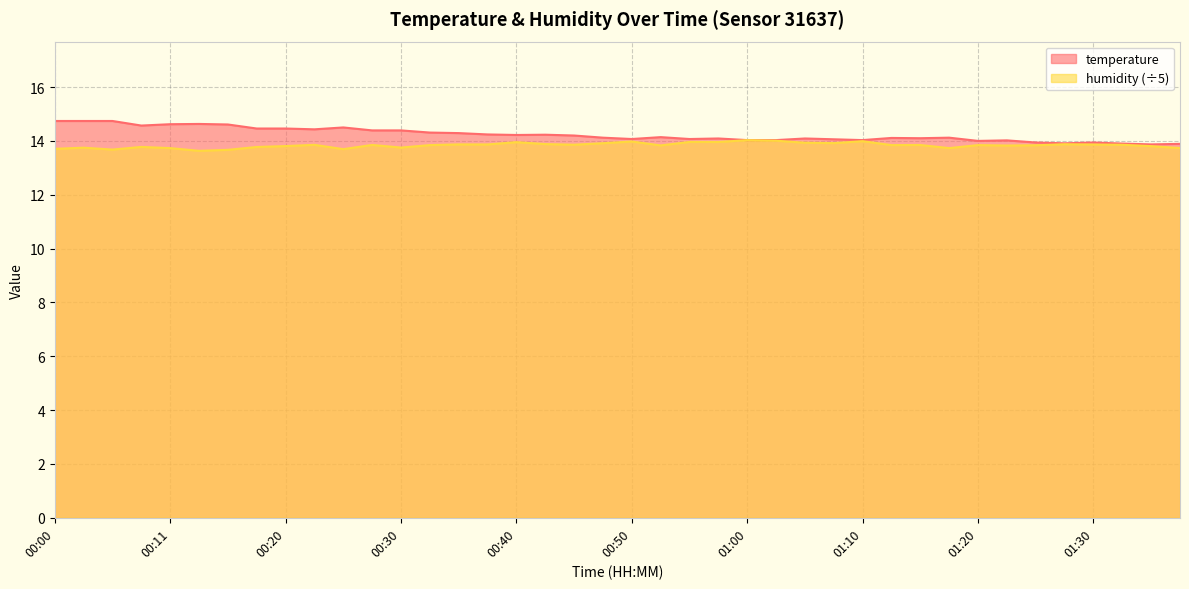

What is the sum of the temperature values at 00:23 and 01:33?

28.3